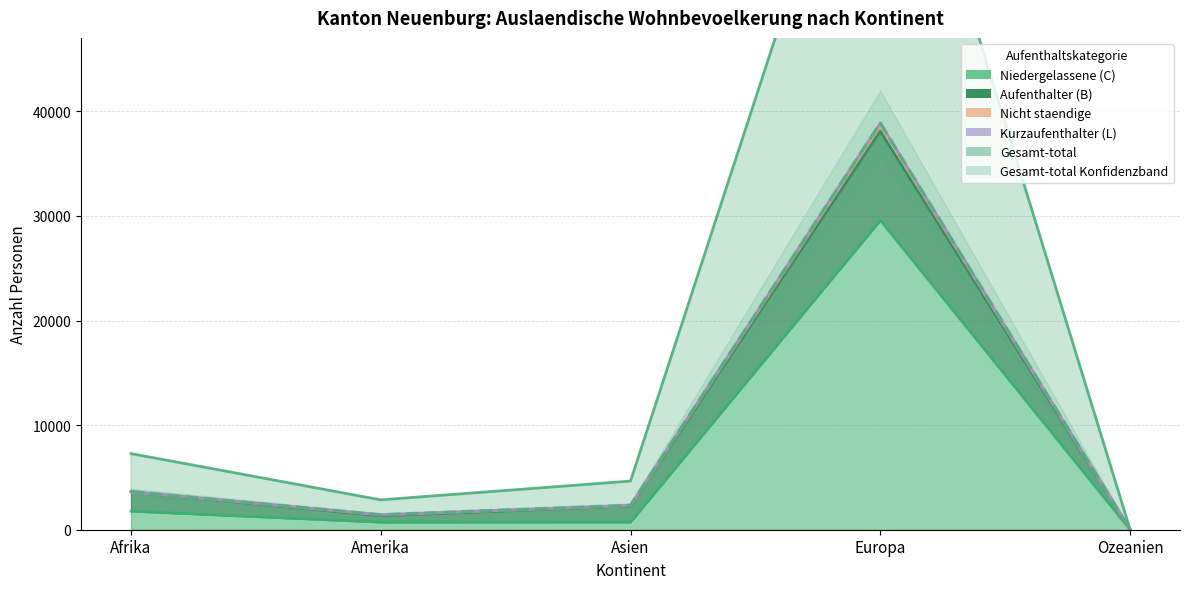

True or false: Kurzaufenthalter (L) and Gesamt-total intersect in this chart.

False